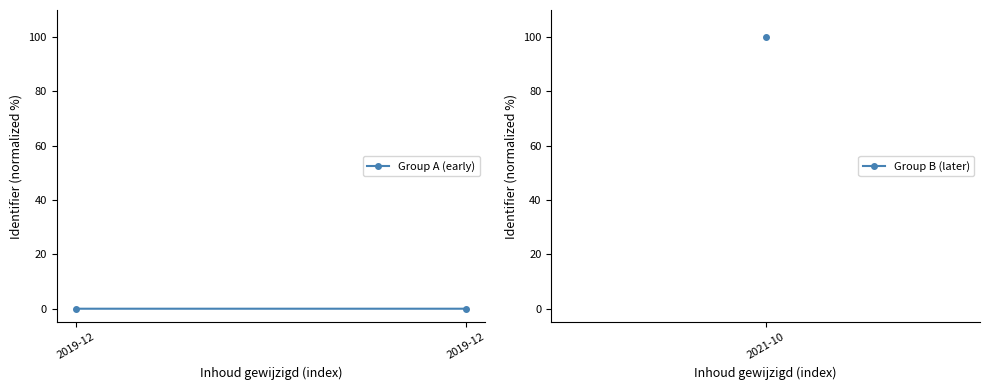

How many values are above zero?

1